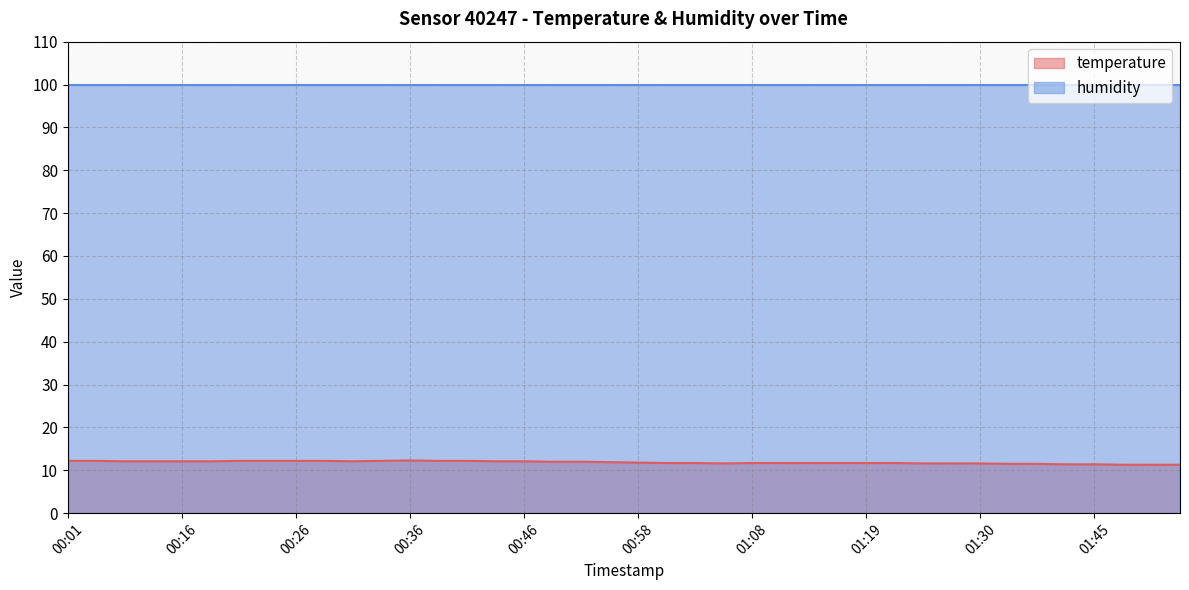

What position from the right is 00:08?

39